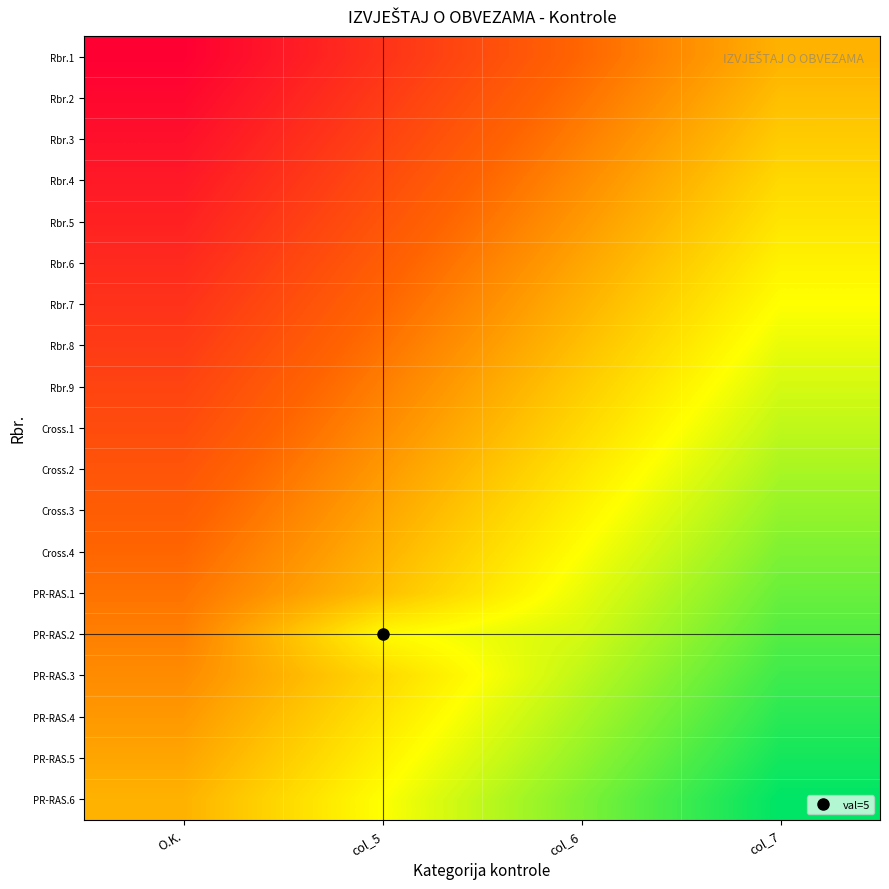

At O.K., list the series in order from largest to smallest.

PR-RAS.6, PR-RAS.5, PR-RAS.4, PR-RAS.3, PR-RAS.2, PR-RAS.1, Cross.4, Cross.3, Cross.2, Cross.1, Rbr.9, Rbr.8, Rbr.7, Rbr.6, Rbr.5, Rbr.4, Rbr.3, Rbr.2, Rbr.1